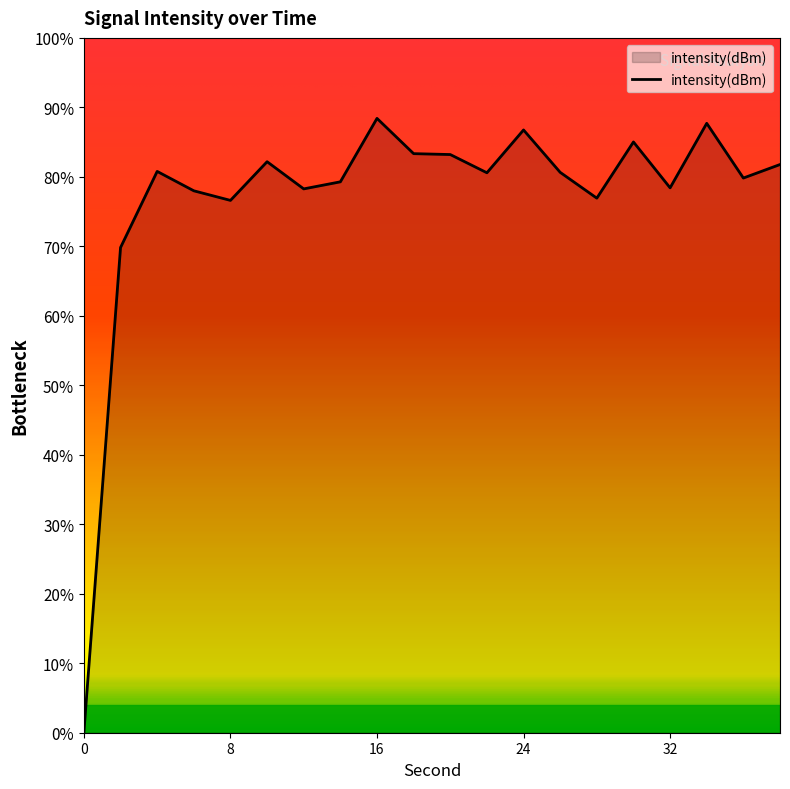

What is the difference between the maximum and minimum values?

88.3